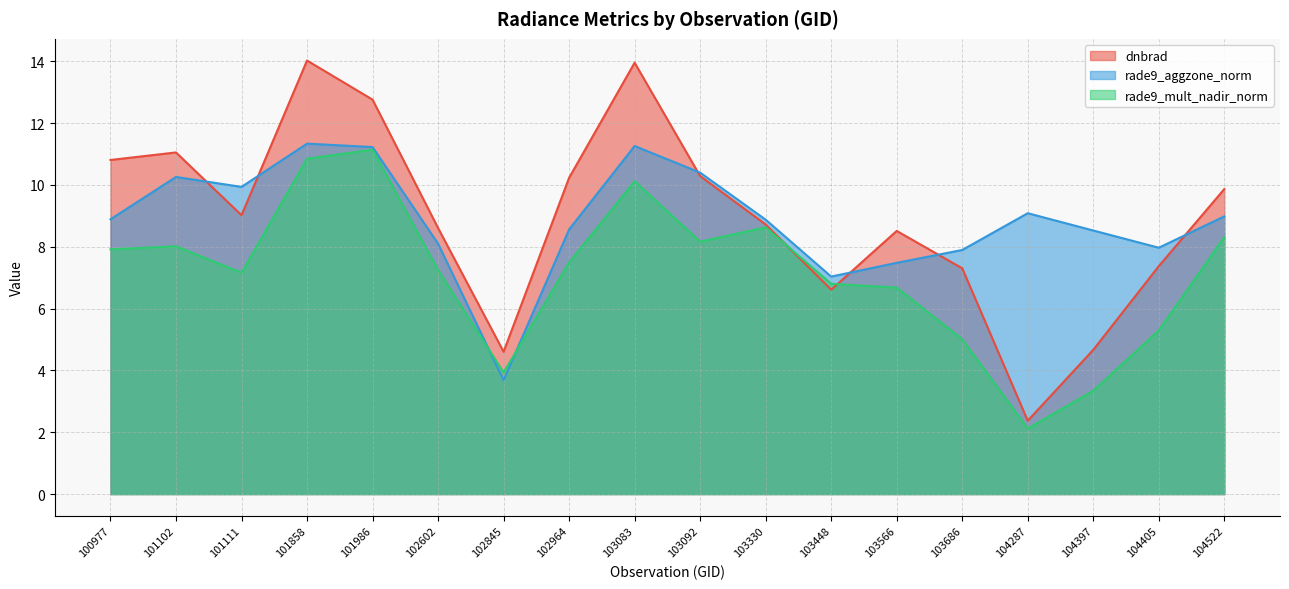

Reading left to right, list all the values displayed in this chart.

dnbrad: 100977=10.8	101102=11.1	101111=9.0	101858=14.0	101986=12.8	102602=8.6	102845=4.6	102964=10.2	103083=14.0	103092=10.3	103330=8.7	103448=6.6	103566=8.5	103686=7.3	104287=2.4	104397=4.7	104405=7.4	104522=9.9
rade9_aggzone_norm: 100977=8.9	101102=10.3	101111=9.9	101858=11.3	101986=11.2	102602=8.1	102845=3.7	102964=8.6	103083=11.3	103092=10.4	103330=8.9	103448=7.0	103566=7.5	103686=7.9	104287=9.1	104397=8.5	104405=8.0	104522=9.0
rade9_mult_nadir_norm: 100977=7.9	101102=8.0	101111=7.2	101858=10.9	101986=11.1	102602=7.3	102845=3.9	102964=7.5	103083=10.1	103092=8.2	103330=8.6	103448=6.8	103566=6.7	103686=5.0	104287=2.1	104397=3.3	104405=5.3	104522=8.3